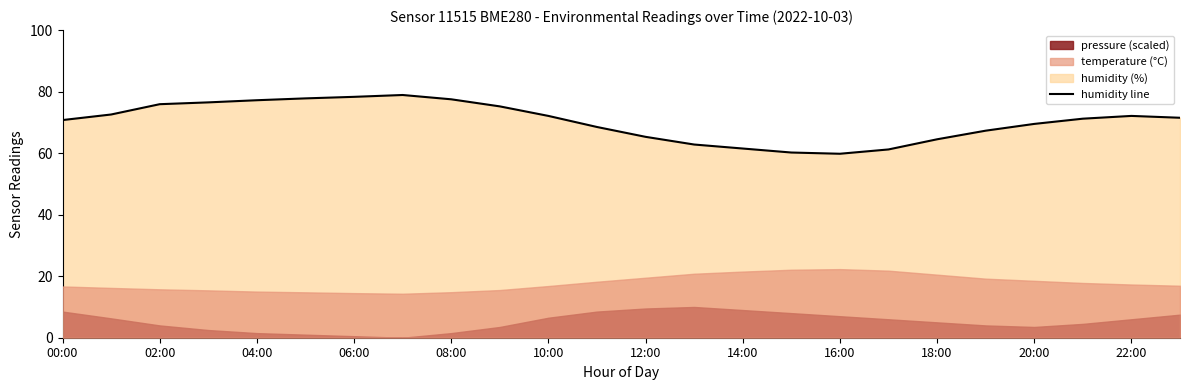

The value of humidity line at 14:00 is 61.5. True or false?

True